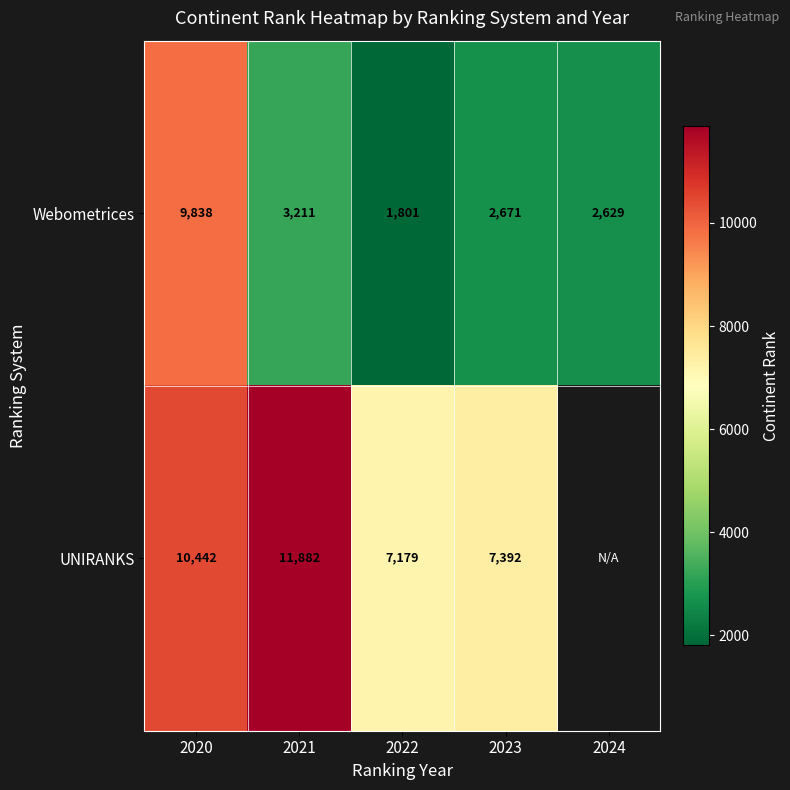

What is the maximum value shown in the chart?

11882.0